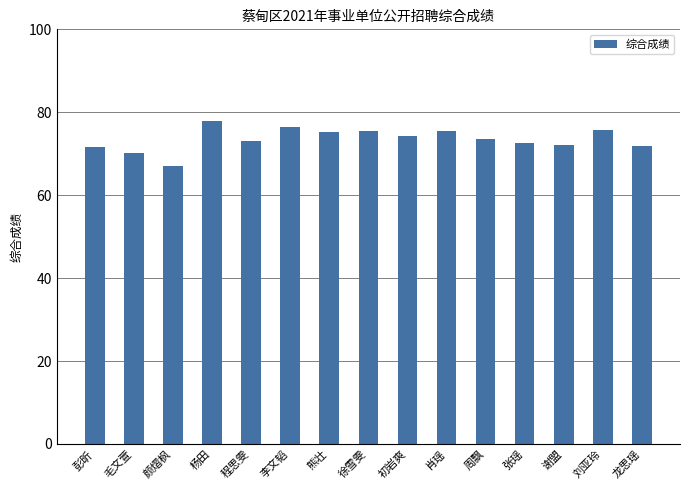

Approximately how many times larger is the value at 李文韬 compared to 颜熠枫?

1.1